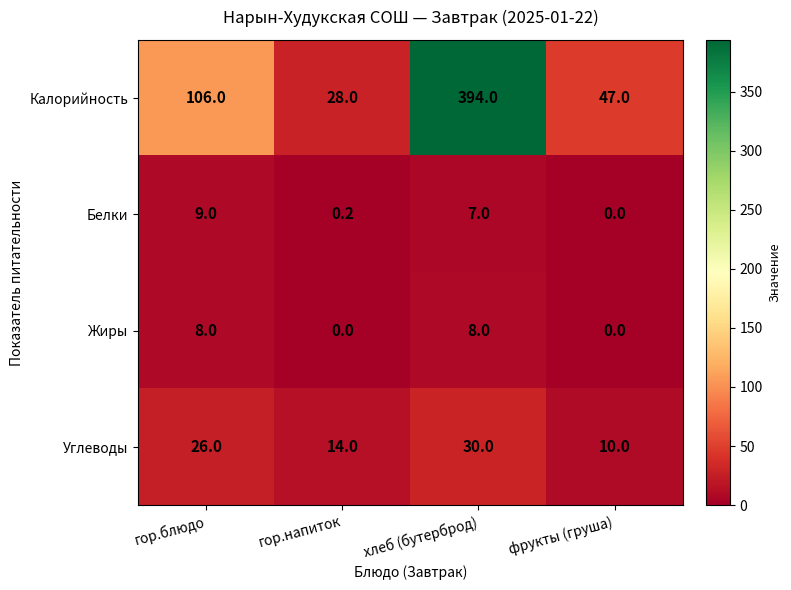

Which series has the largest range (max minus min)?

Калорийность